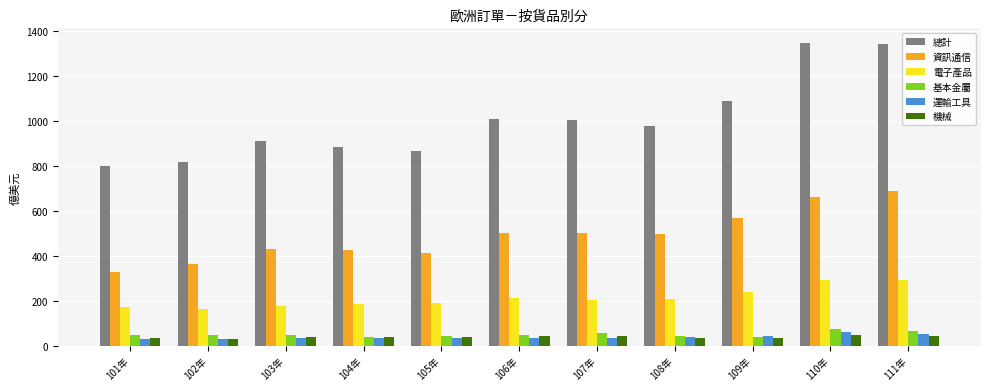

Is it true that 資訊通信 equals 429.4 at 103年?

True